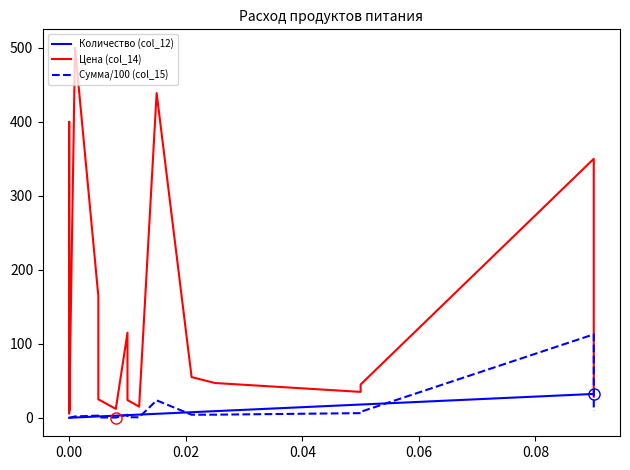

Which series has the largest total across all categories?

Цена (col_14)